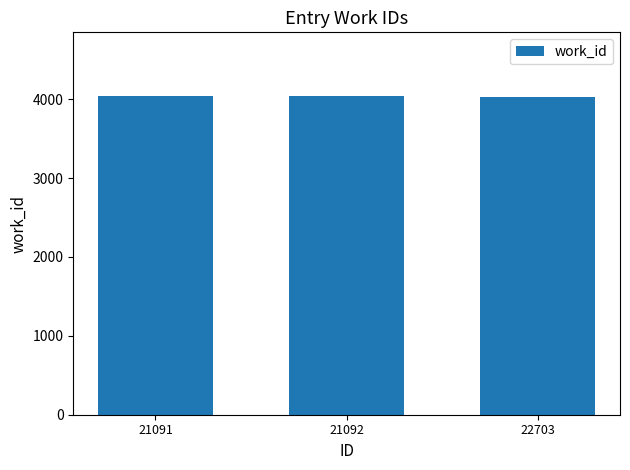

What is the sum of the values at 21092 and 22703?

8064